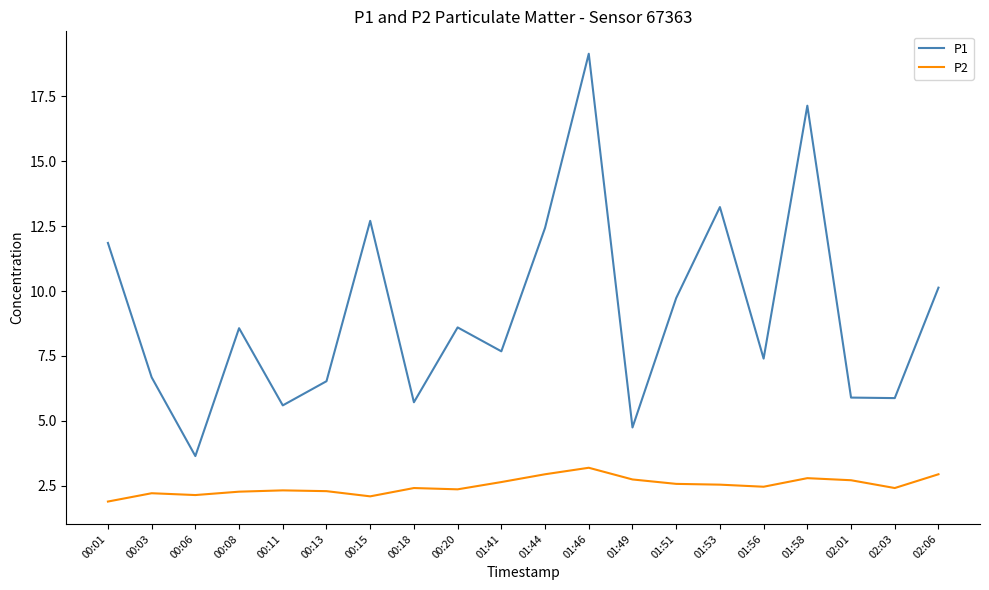

What are all the series names shown in the legend?

P1, P2